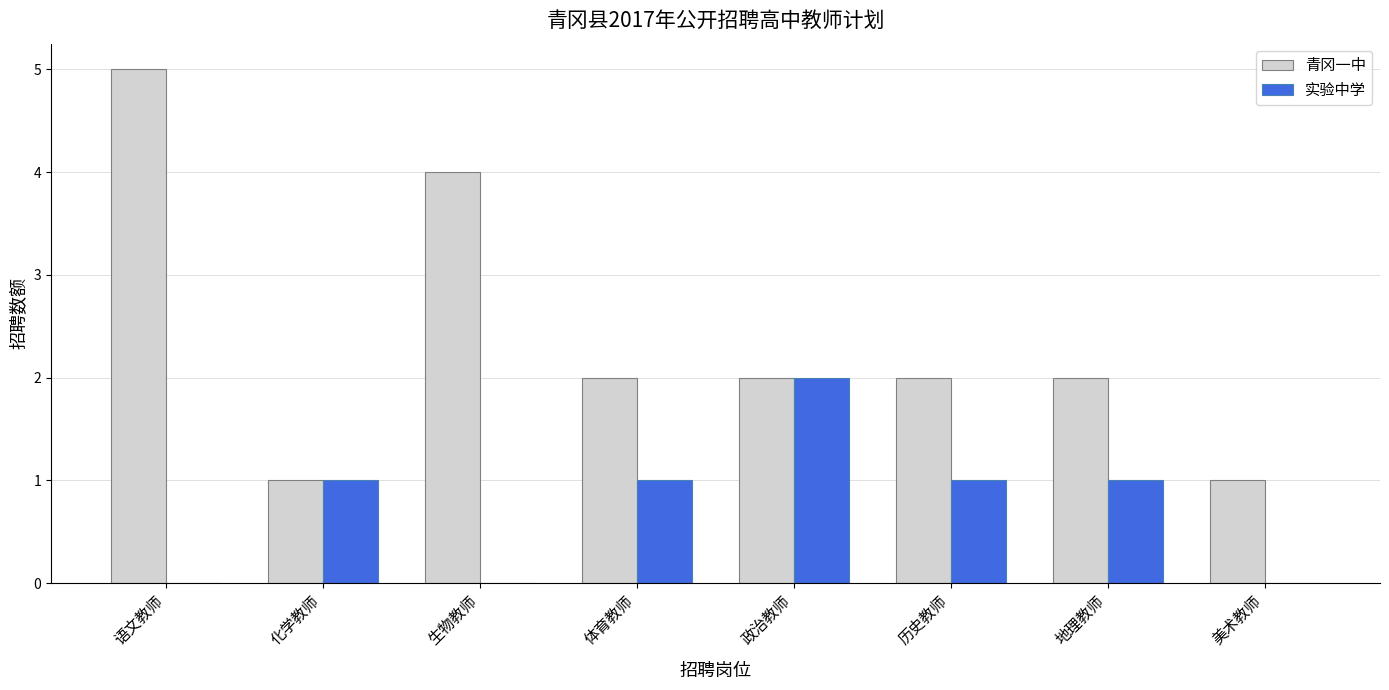

Is the value of 实验中学 at 语文教师 greater than the value of 青冈一中 at 化学教师?

No